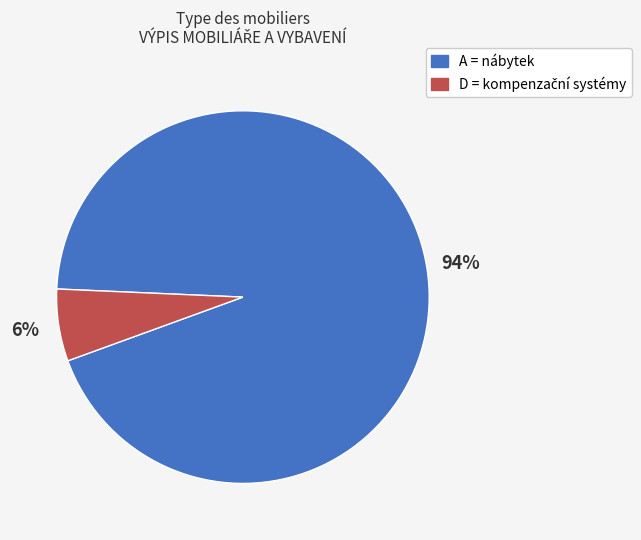

Does any single category account for the majority?

Yes